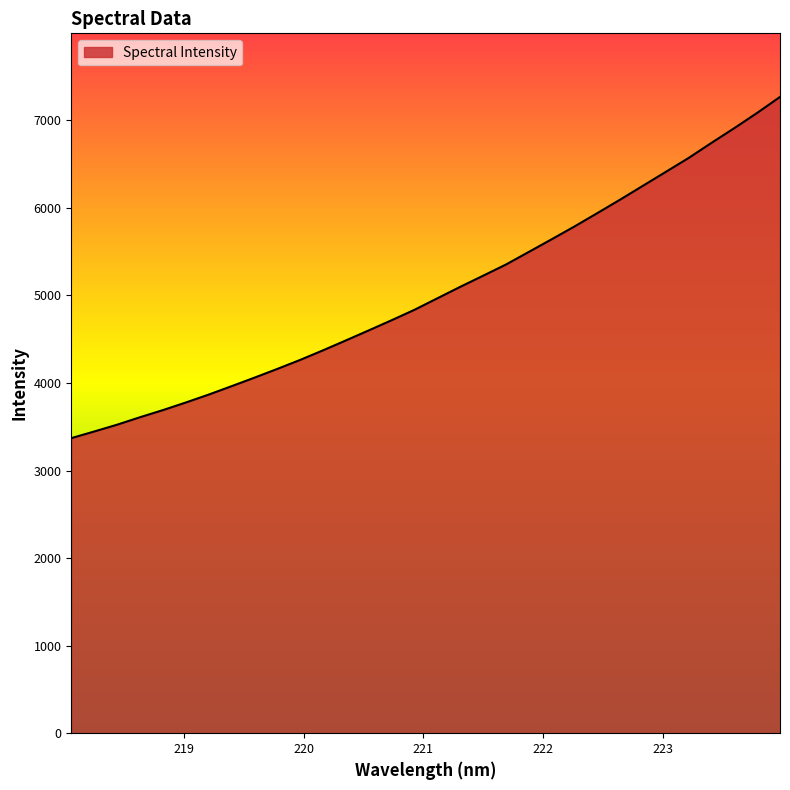

What is the difference between the maximum and minimum values?

3897.4